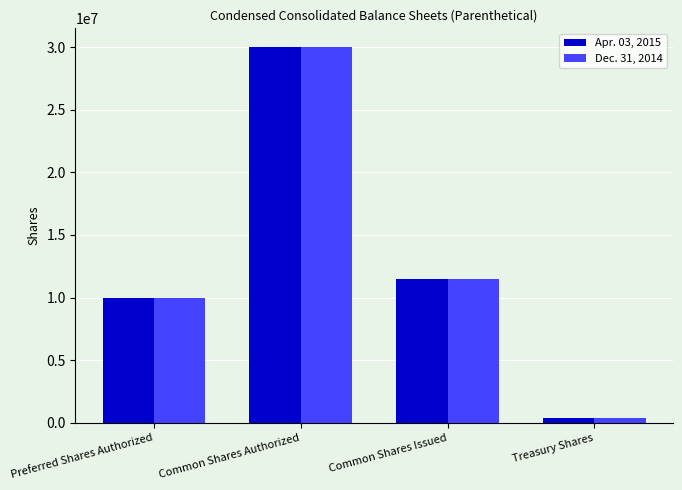

What is the difference between the maximum and second lowest values in the Apr. 03, 2015 series?

20000000